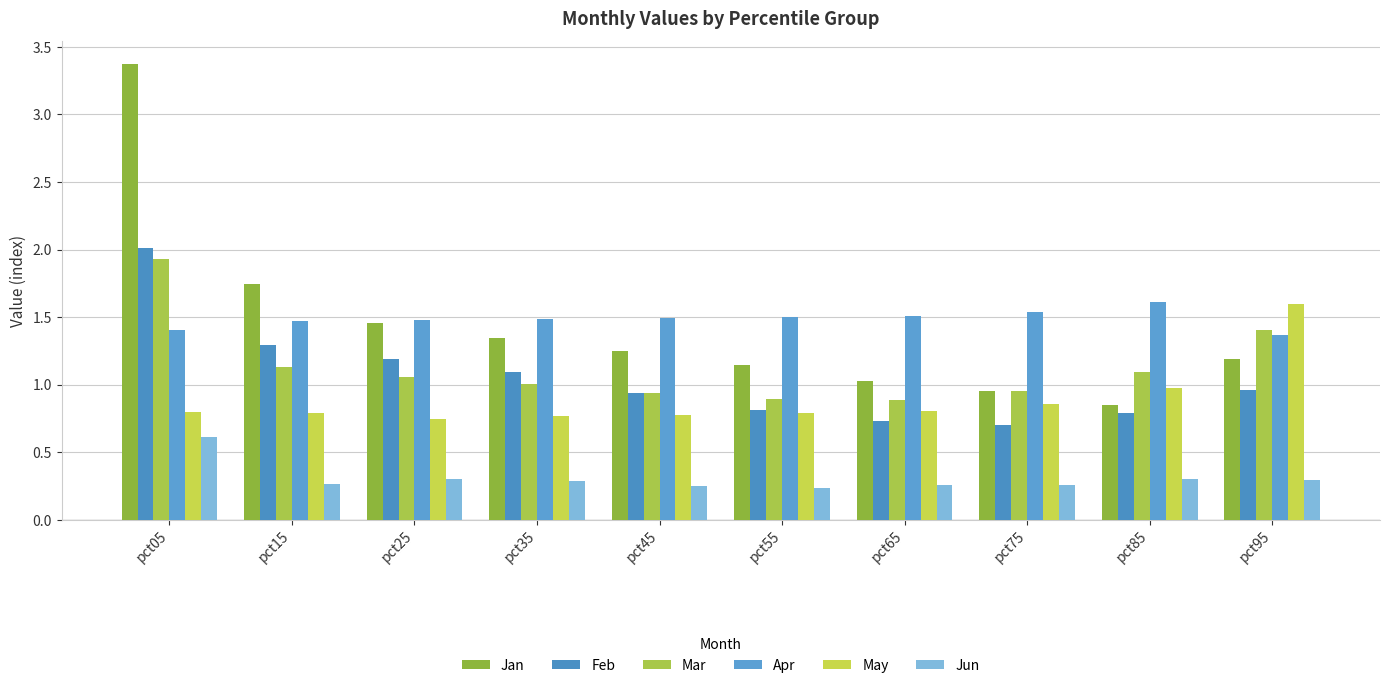

How many bars are there in each group?

6